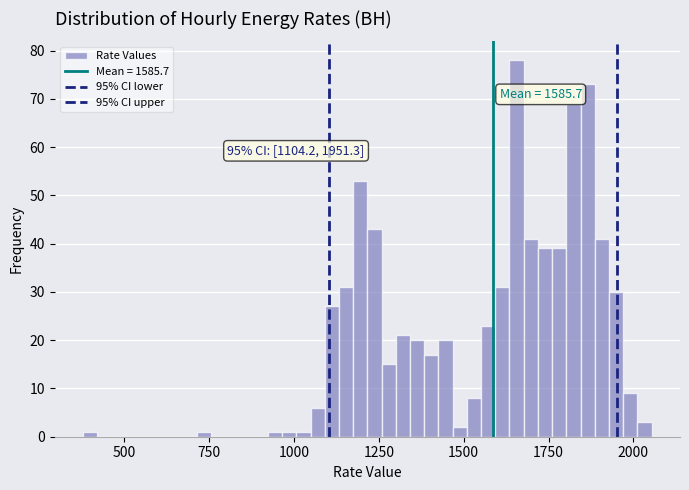

Read against the x-axis, roughly where is the centre of the tallest bar?

1650